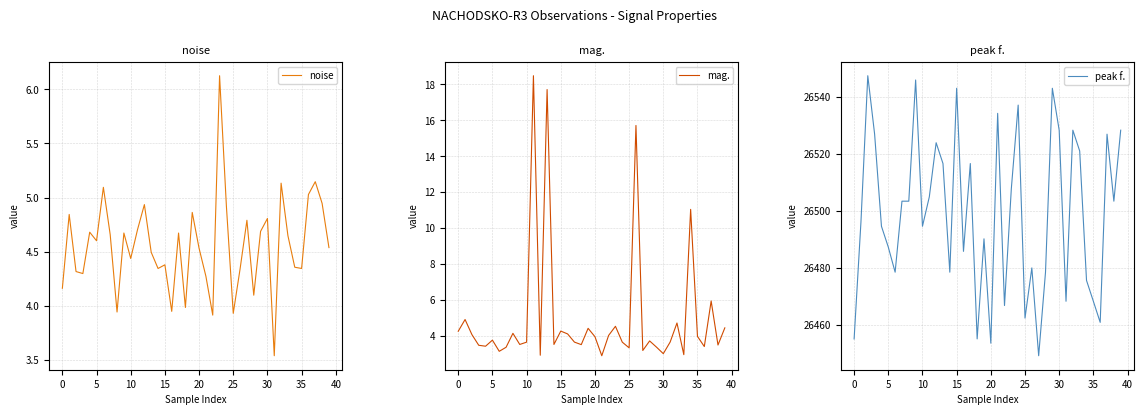

What are all the series names shown in the legend?

noise, mag., peak f.